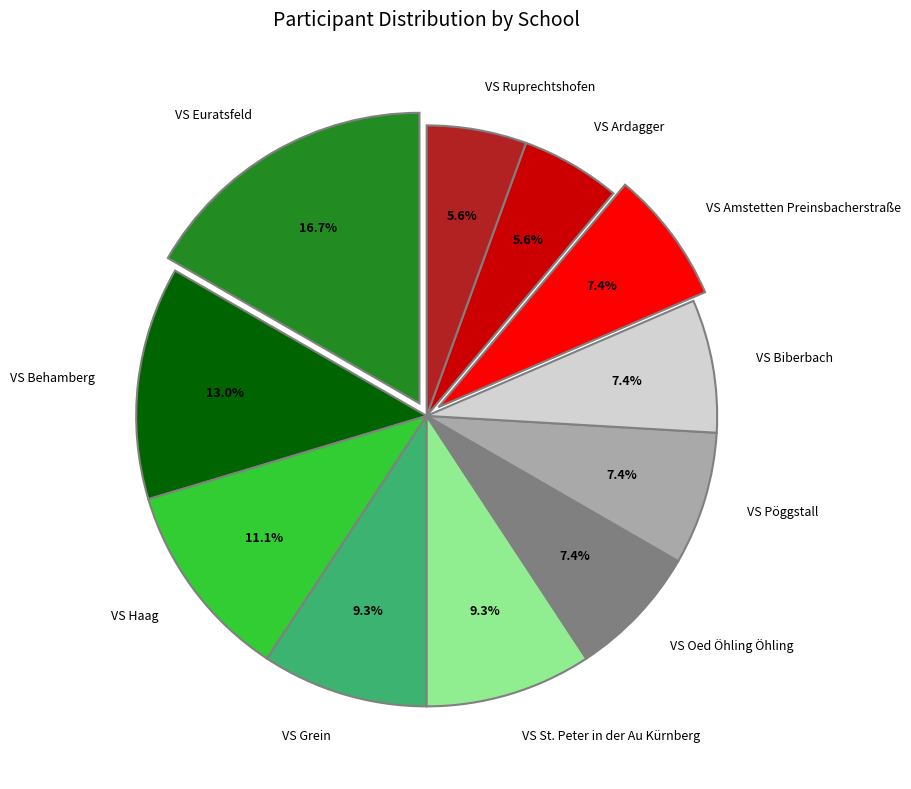

To the nearest percent, what is the difference between the largest and smallest slice percentages?

11%